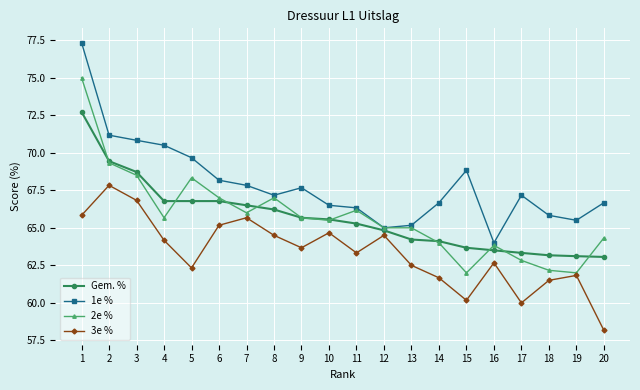

Which category has the highest value in the 3e % series?

2